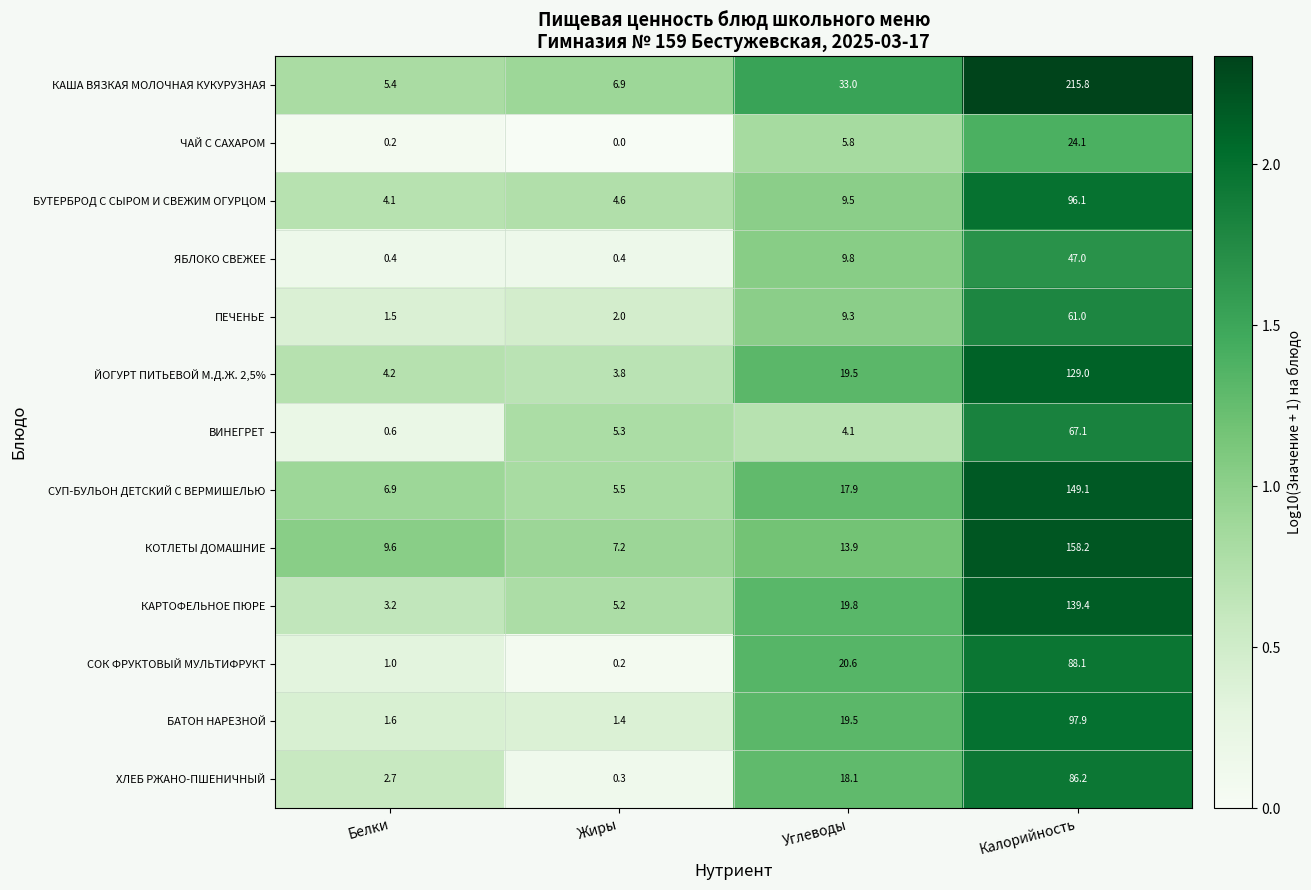

Where does the БУТЕРБРОД С СЫРОМ И СВЕЖИМ ОГУРЦОМ series first go above 9?

Углеводы